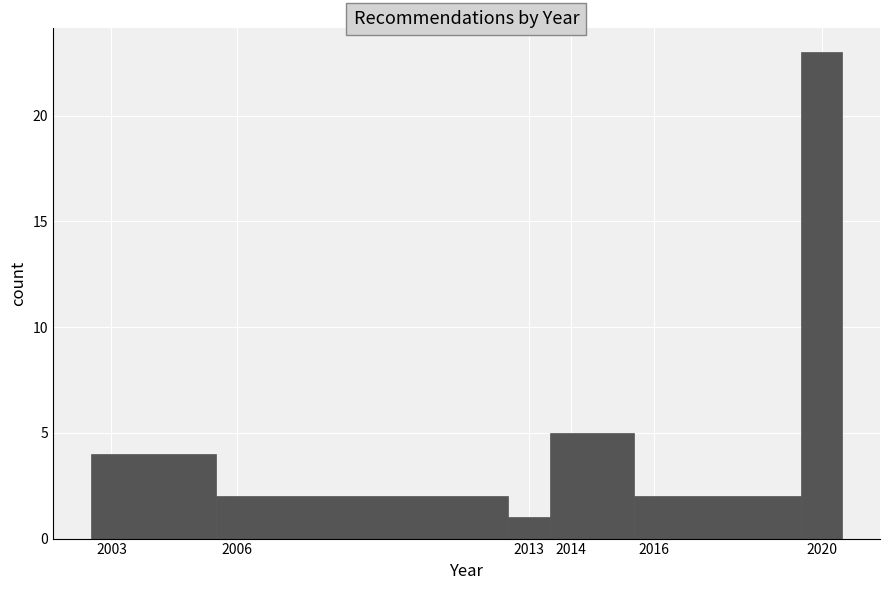

Reading left to right, transcribe this chart: for each bar, give the range it covers on the x-axis and its height. The values are not printed on the chart, so give them approximately, as read against the axis.

2002.5 to 2005.5: 4
2005.5 to 2012.5: 2
2012.5 to 2013.5: 1
2013.5 to 2015.5: 5
2015.5 to 2019.5: 2
2019.5 to 2020.5: 23